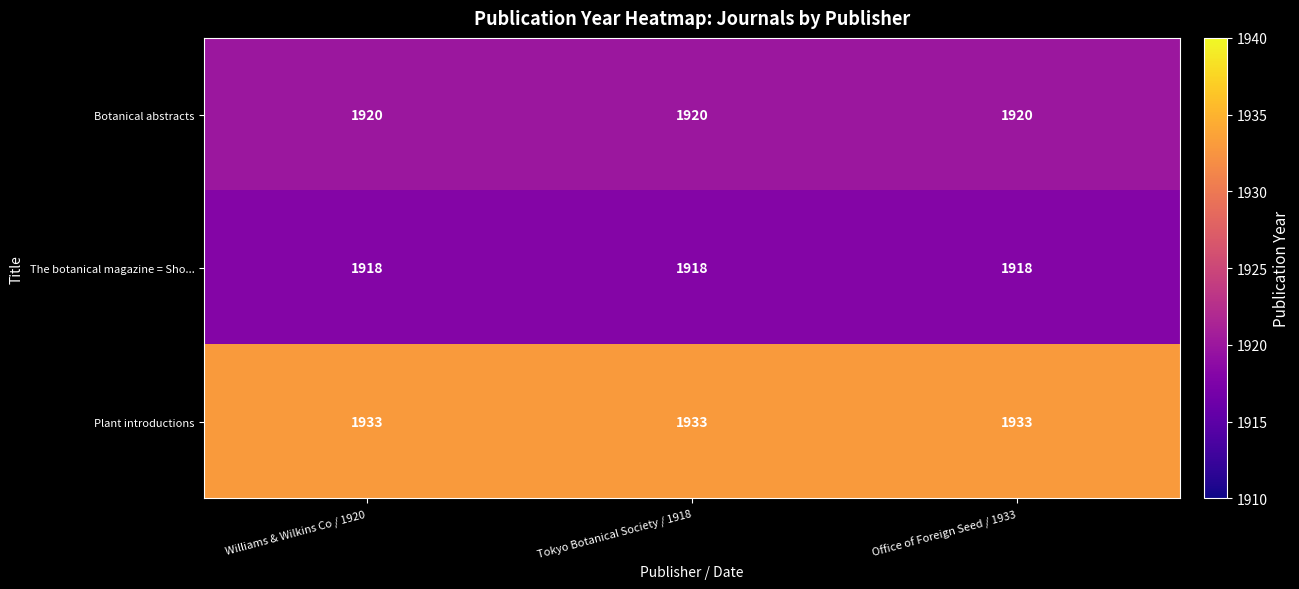

Rank the series at Williams & Wilkins Co / 1920 from lowest to highest value.

The botanical magazine = Sho..., Botanical abstracts, Plant introductions